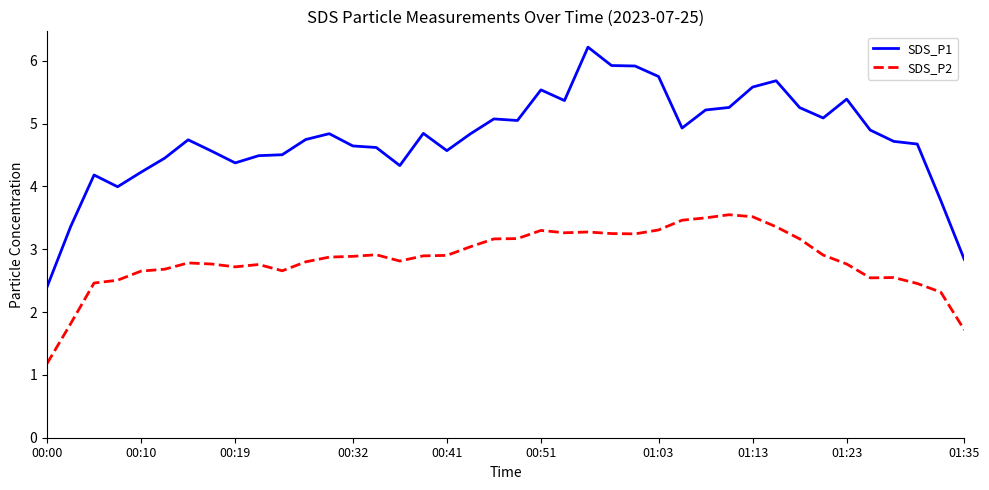

Which series has the largest total across all categories?

SDS_P1